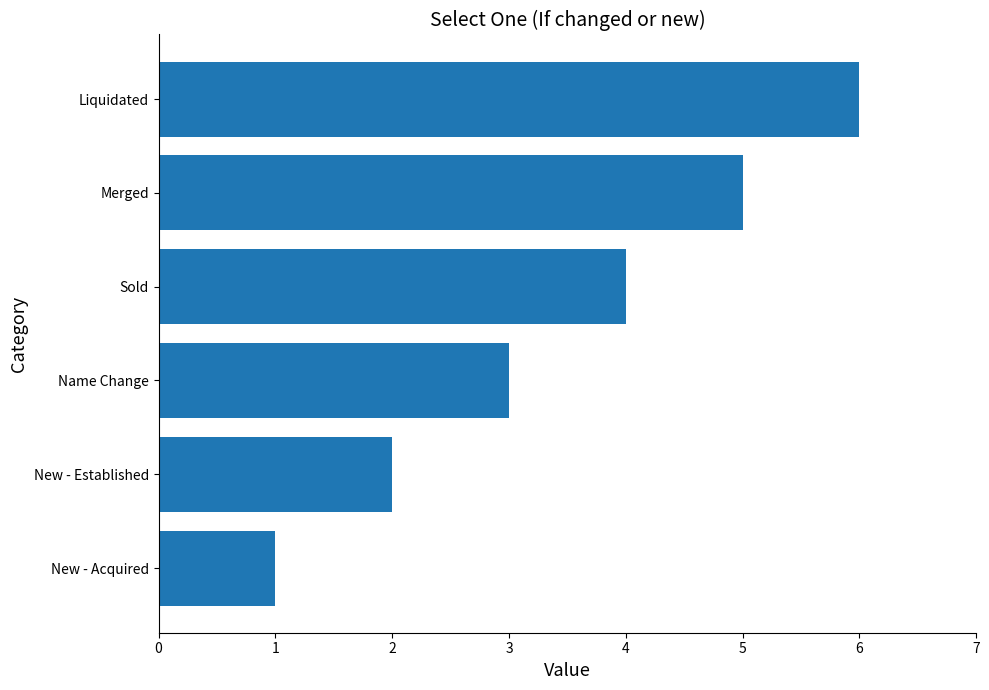

How many series are shown in this chart?

1